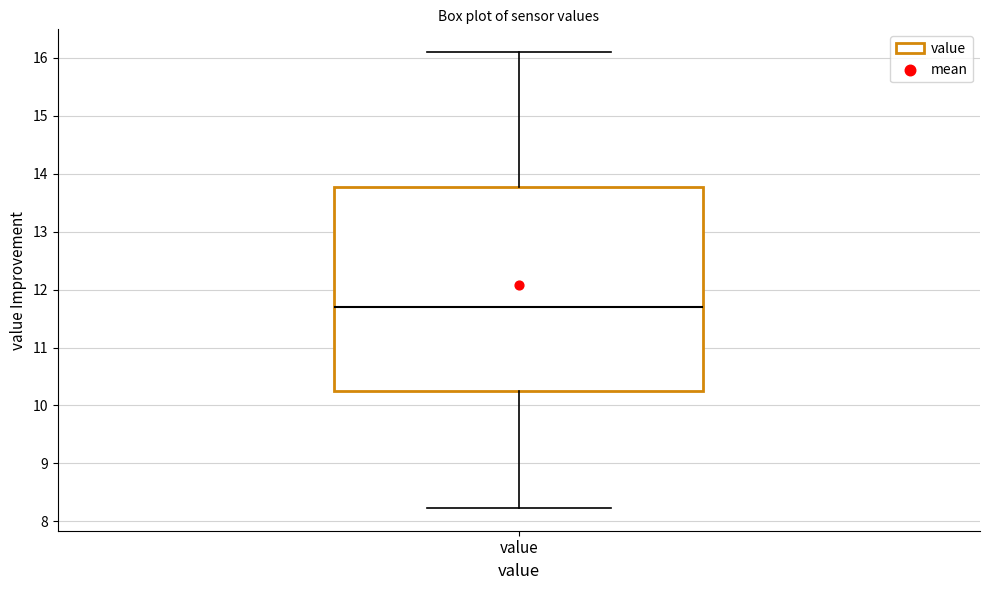

Read this box plot against the y-axis: the position of the median line, the range covered by the box, and the ends of both whiskers. The values are not printed on the chart, so give them approximately, as read against the axis.

median 11.7, box 10.2 to 13.8, whiskers 8.2 to 16.1